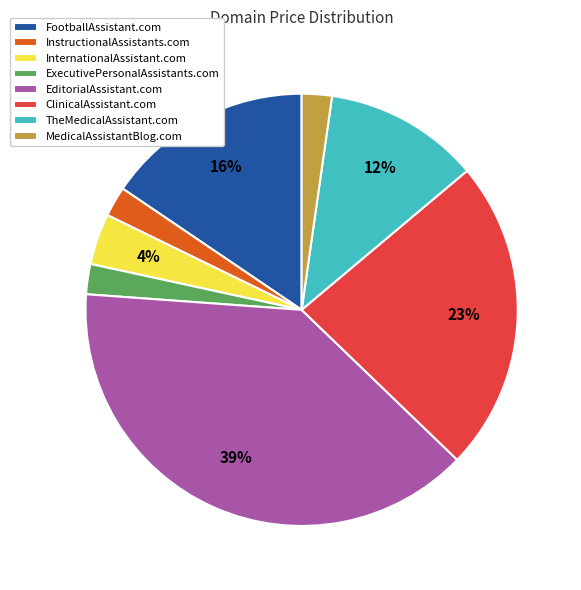

What is the ratio of the value at TheMedicalAssistant.com to the value at InternationalAssistant.com?

3.0